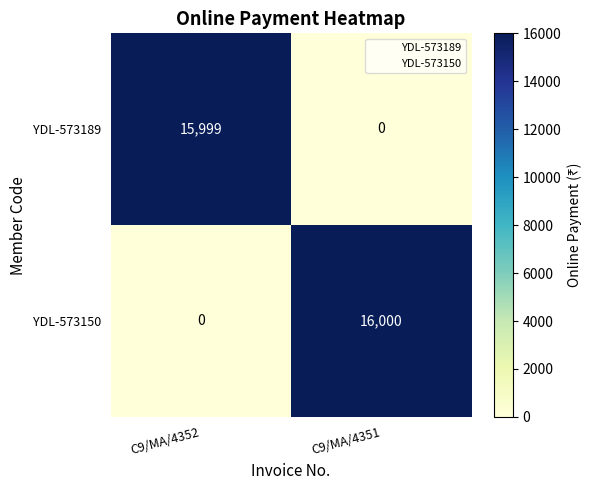

Which series has the largest total across all categories?

YDL-573150